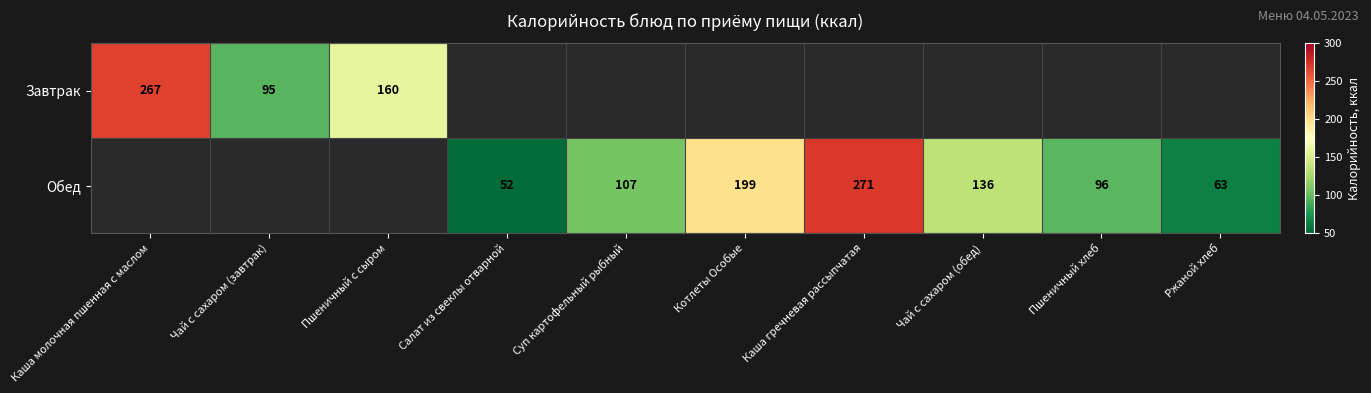

Is it true that Обед equals 39.7 at Суп картофельный рыбный?

False